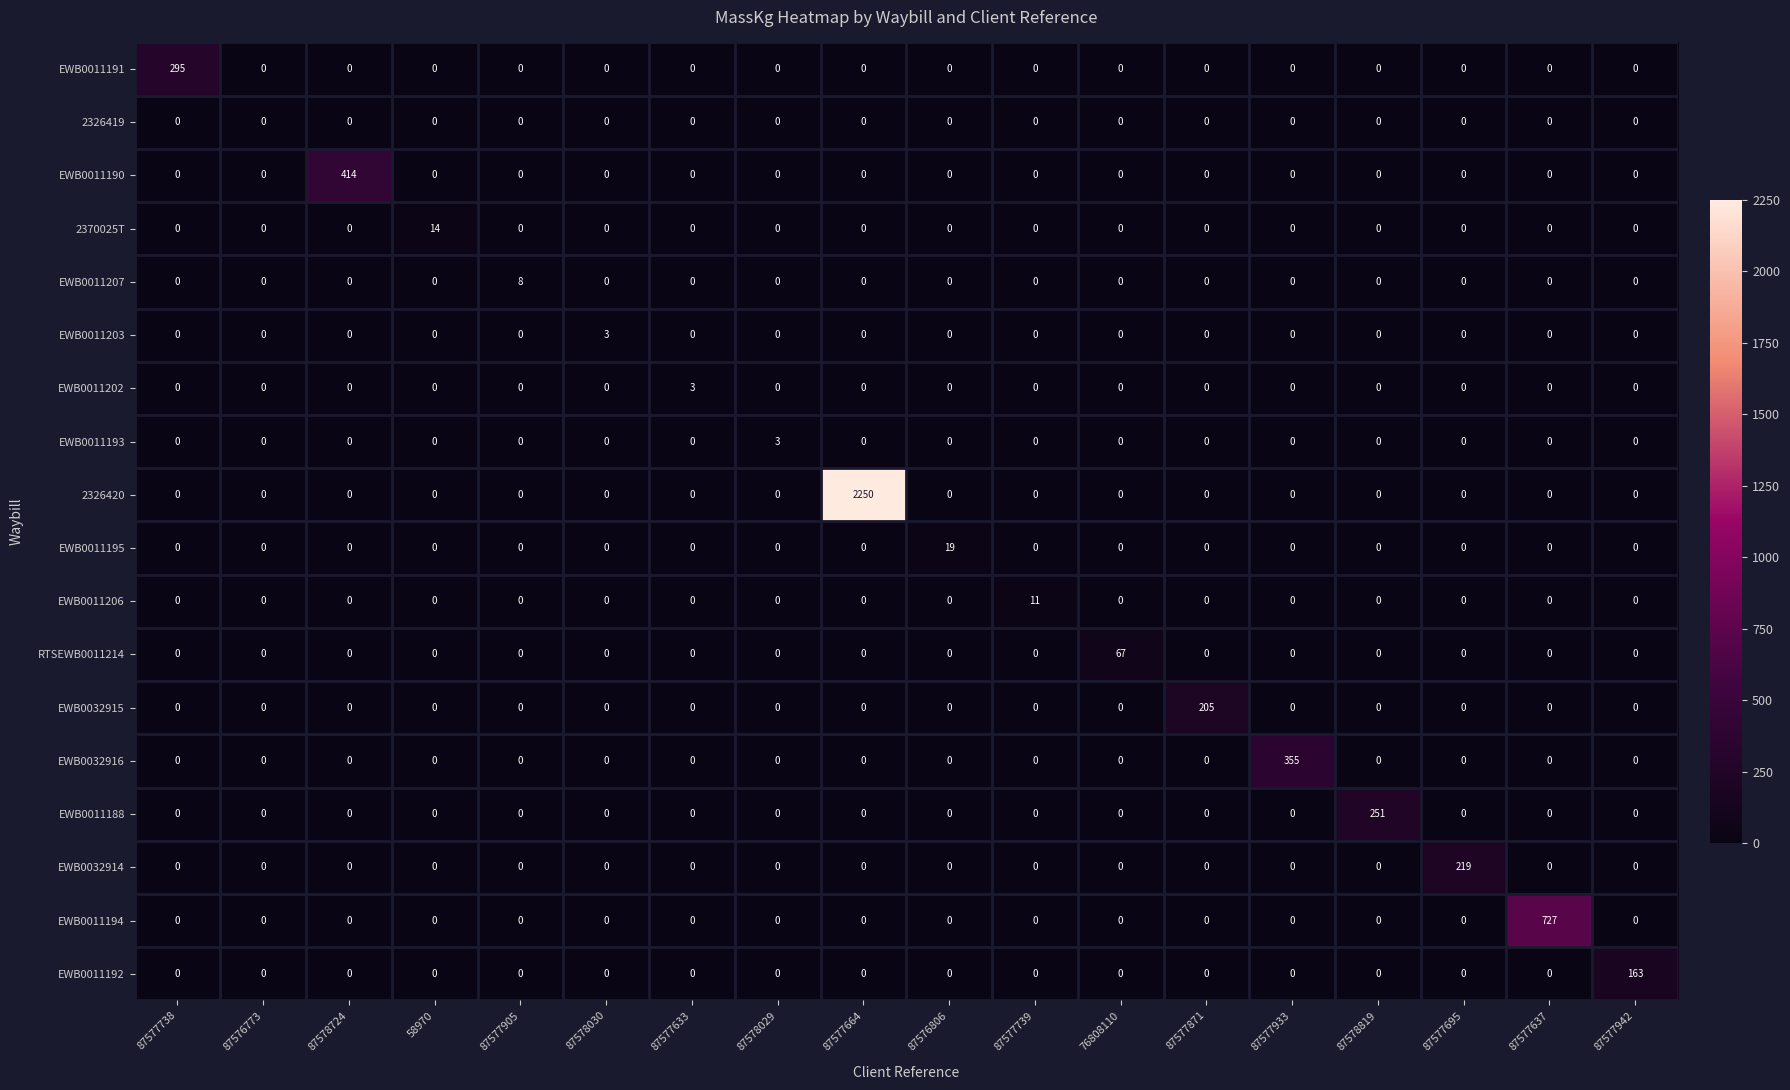

What is the difference between the highest and lowest values at 87578030?

3